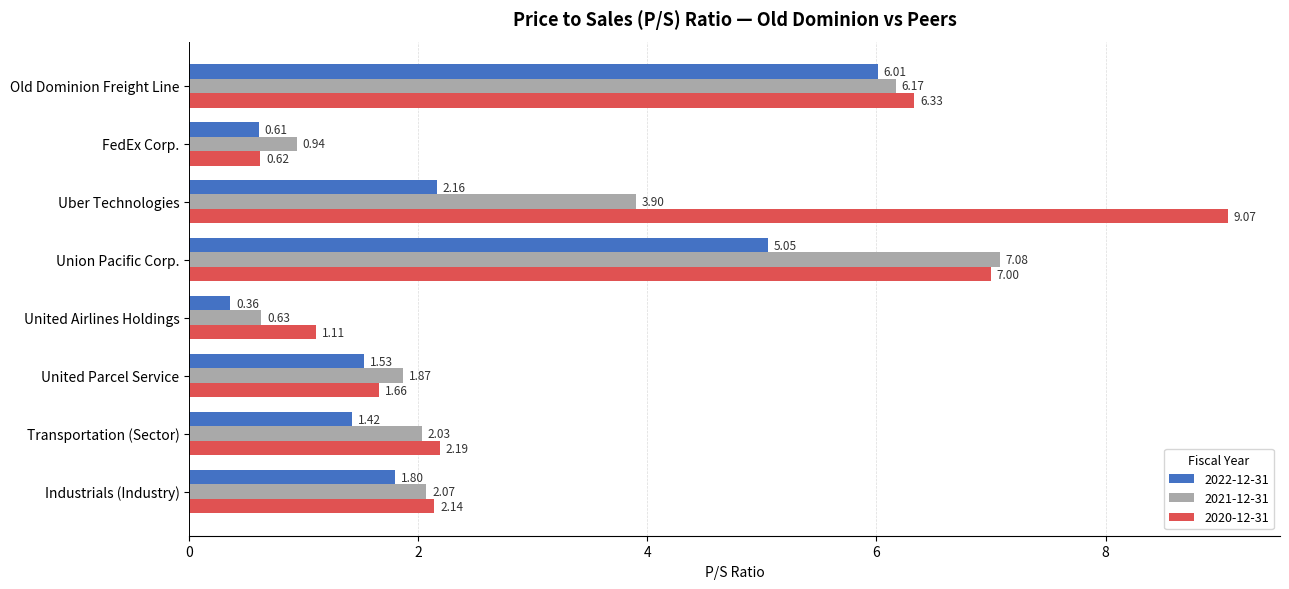

Which series has the widest spread of values?

2020-12-31